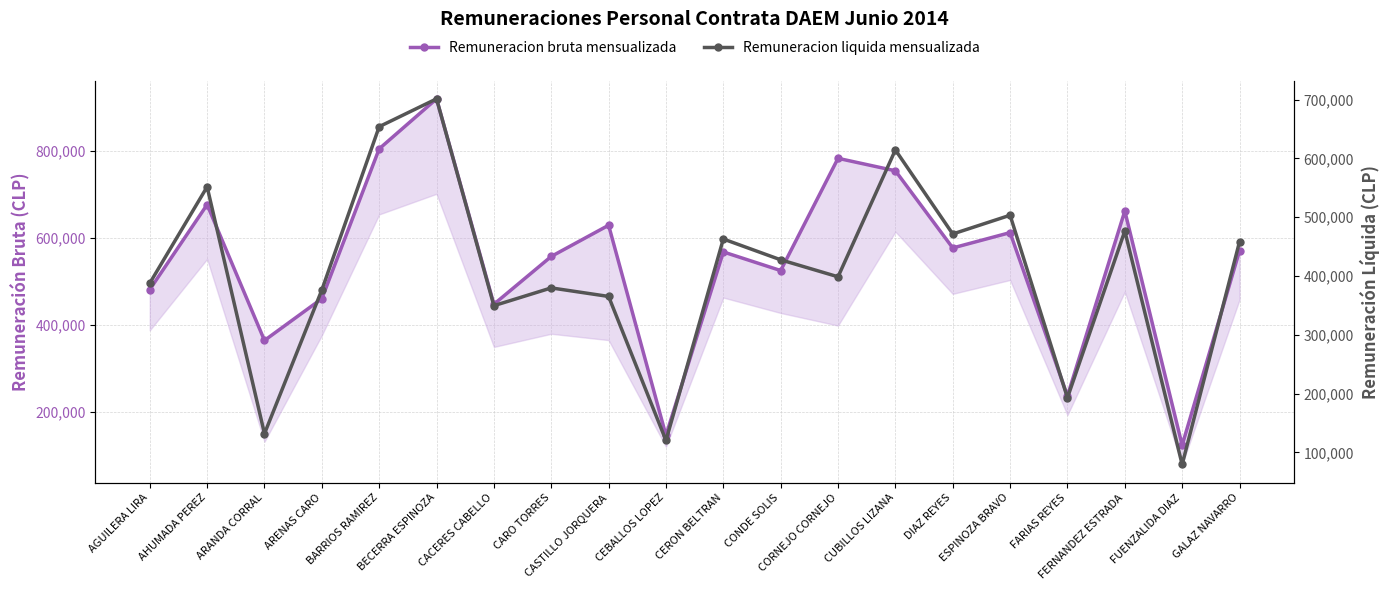

At which category does Remuneracion liquida mensualizada reach its first local peak?

AHUMADA PEREZ